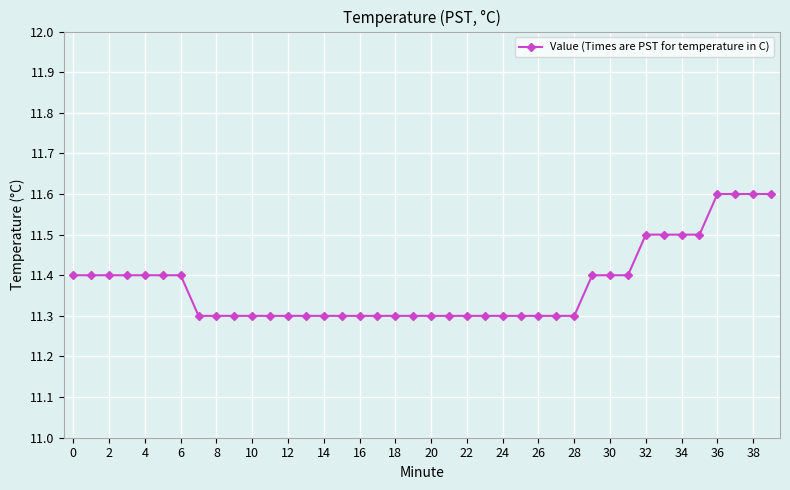

How many lines are shown in the chart?

1